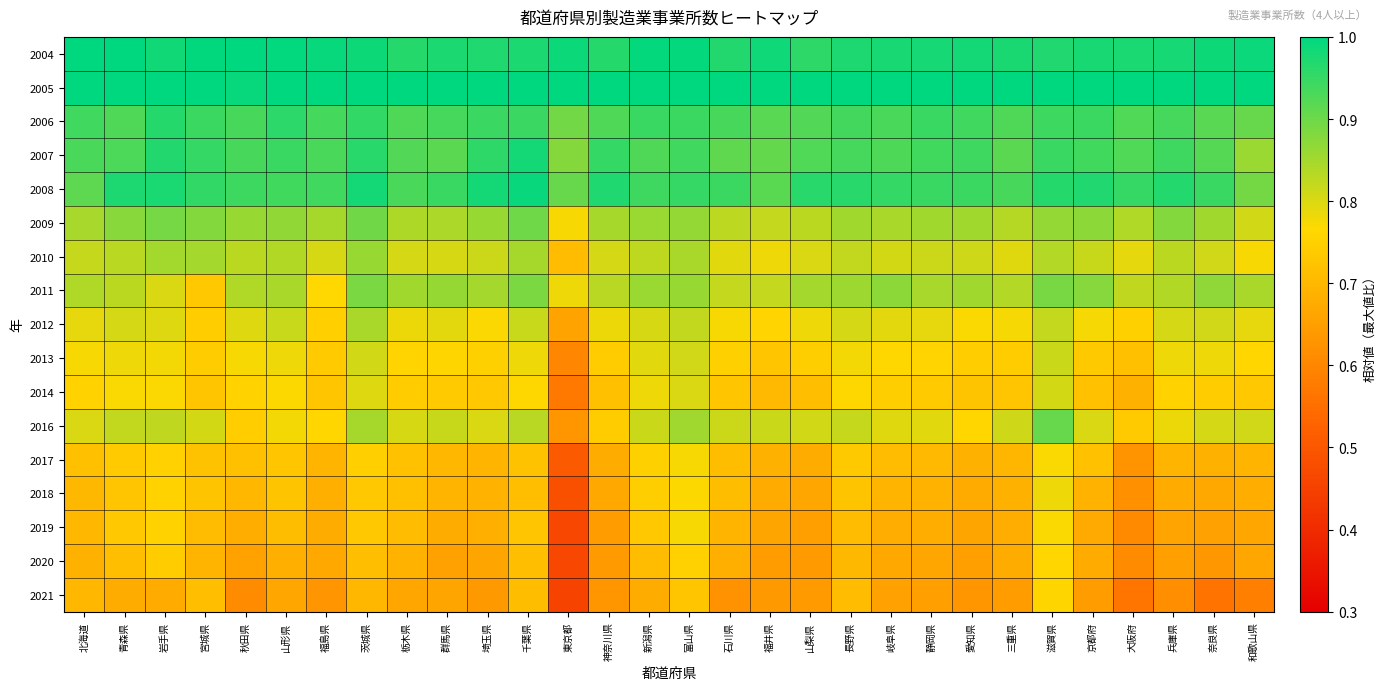

Which has a higher value, 福島県 or 神奈川県?

福島県